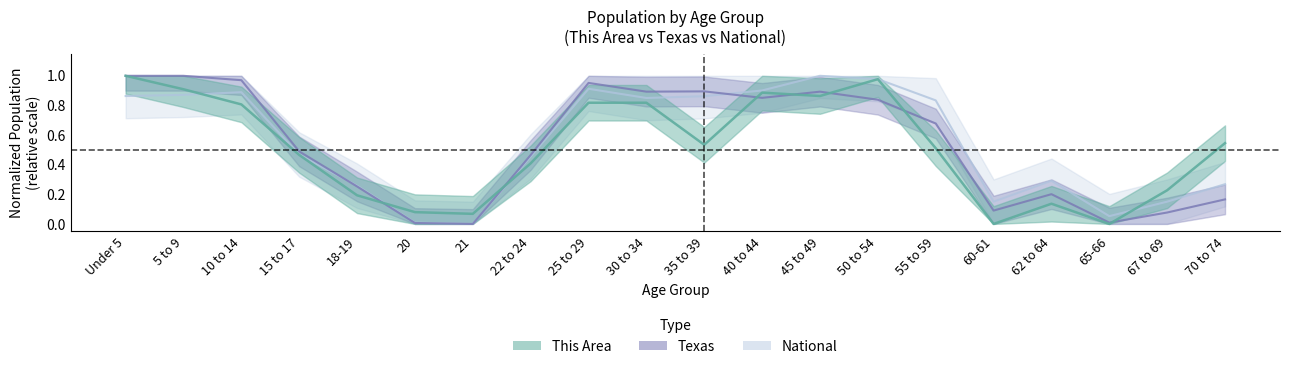

What is the difference between the second highest and second lowest values in the This Area series?

1.0